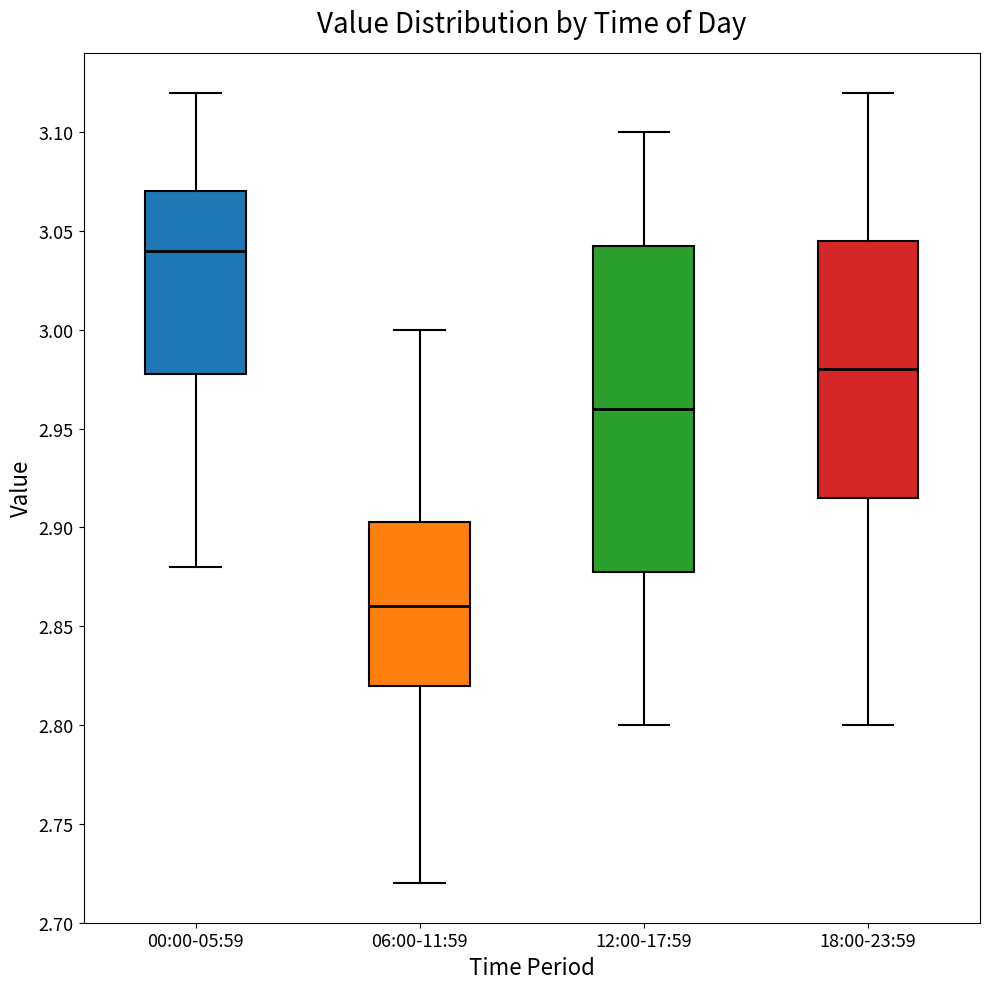

Which box's median line is the lowest?

06:00-11:59